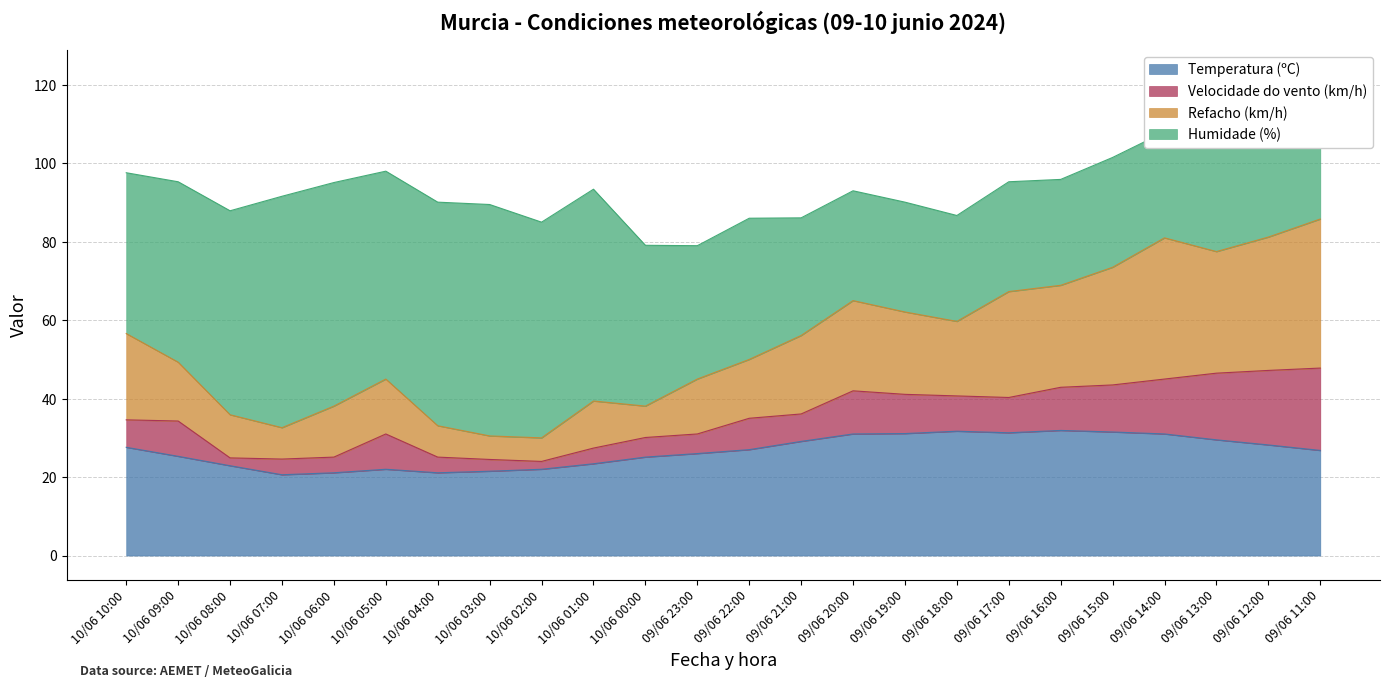

The value of Temperatura (ºC) at 10/06 06:00 is 11.4. True or false?

False